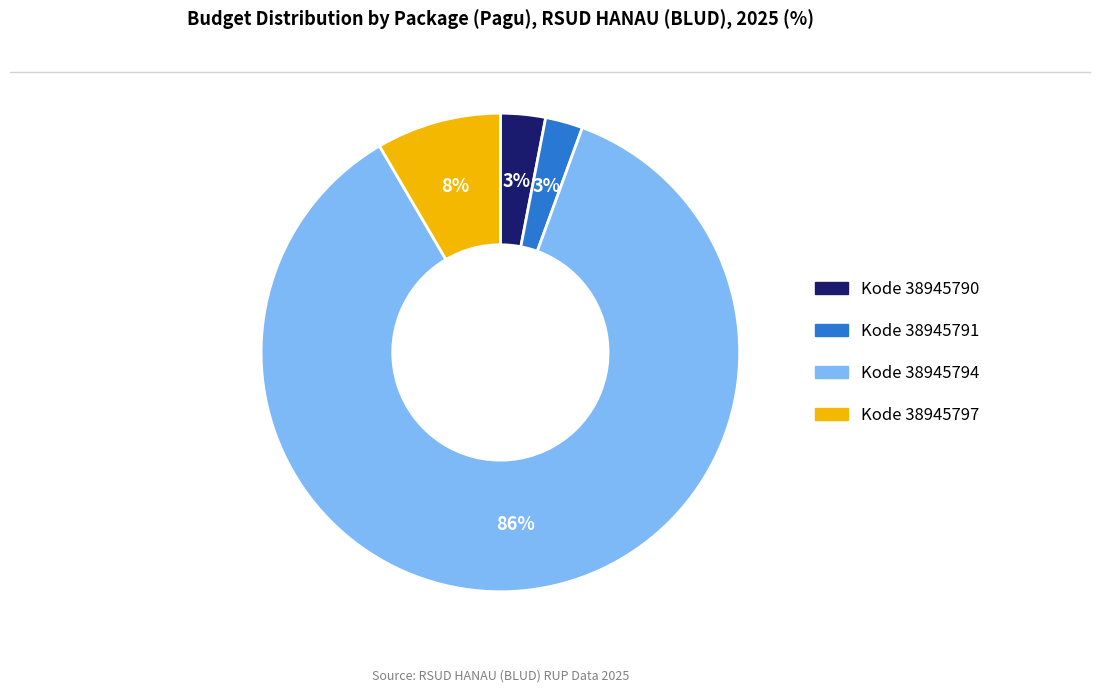

To the nearest percent, what is the average slice percentage?

25%